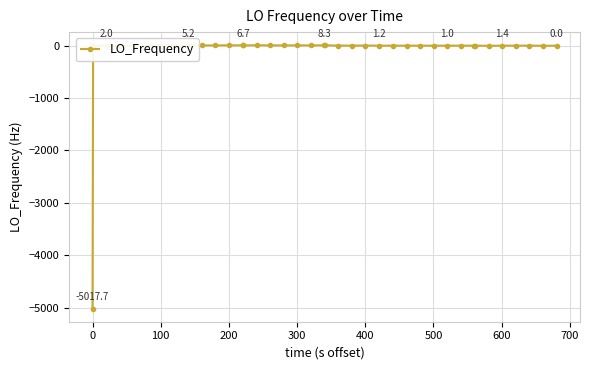

How many distinct data groups are displayed?

1